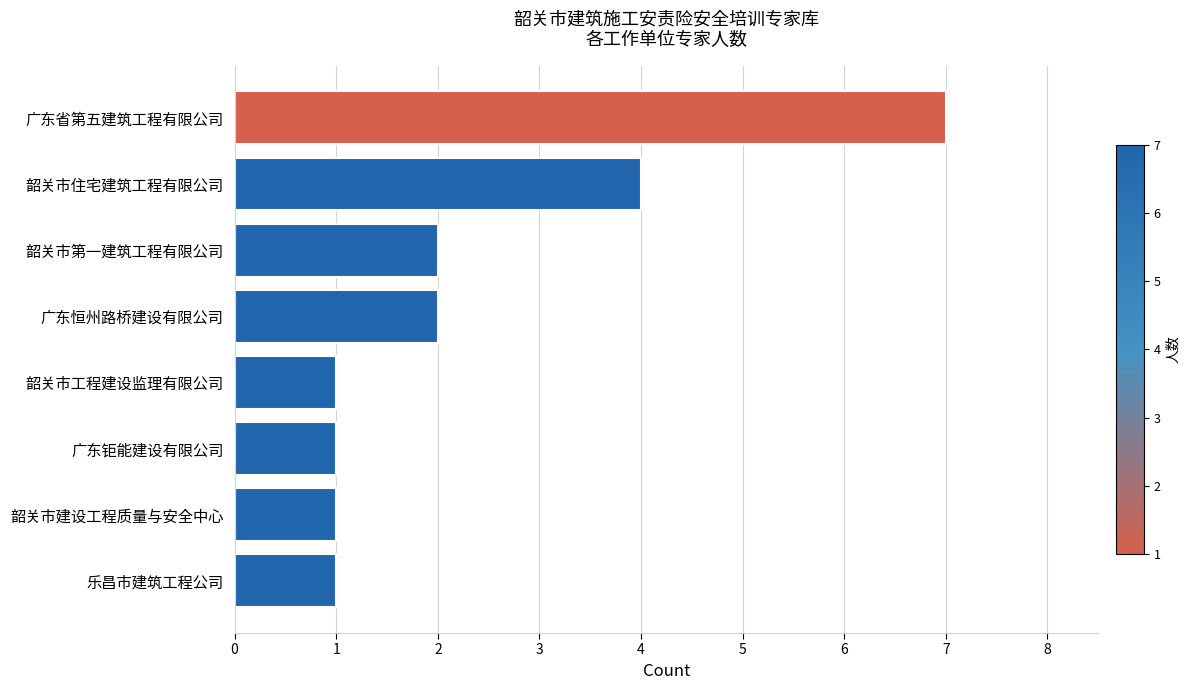

Does the chart contain any negative values?

No